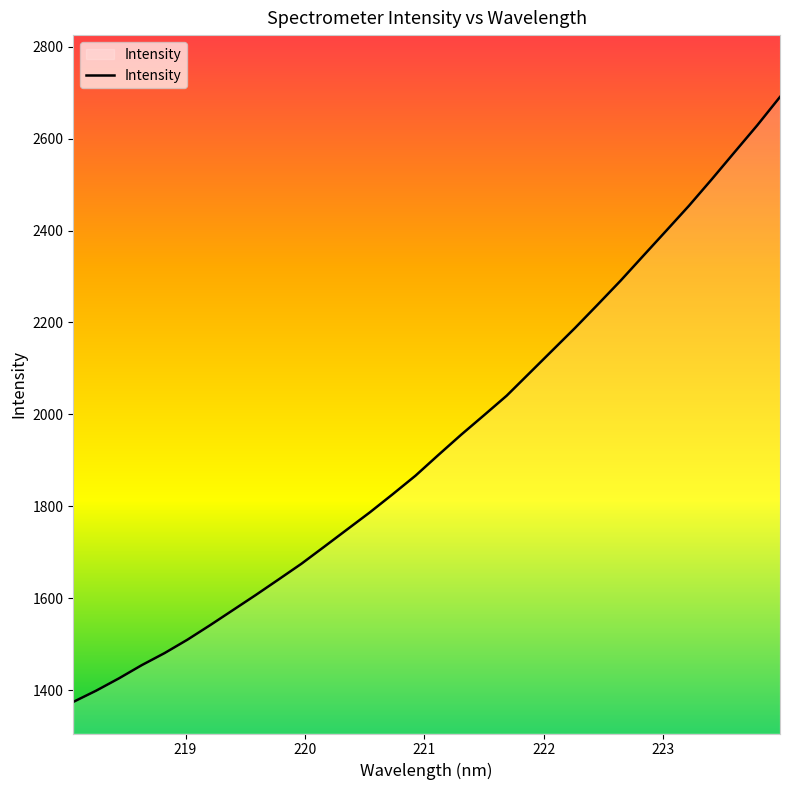

What is the maximum value shown in the chart?

2690.8